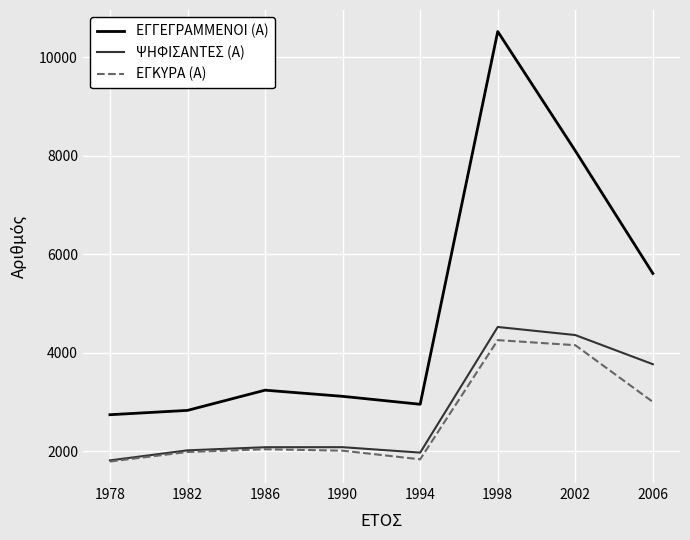

The ΕΓΚΥΡΑ (Α) series shows 1838 at 1994. True or false?

True